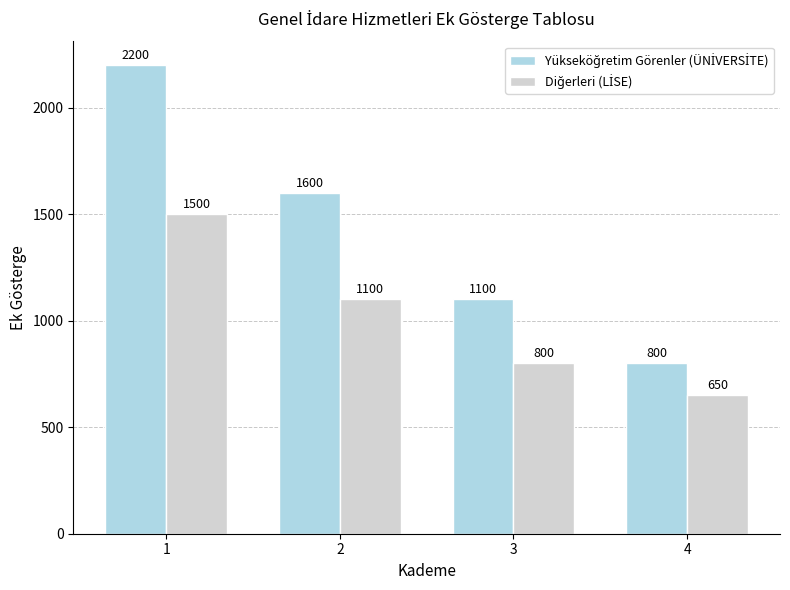

What is the smallest value displayed?

650